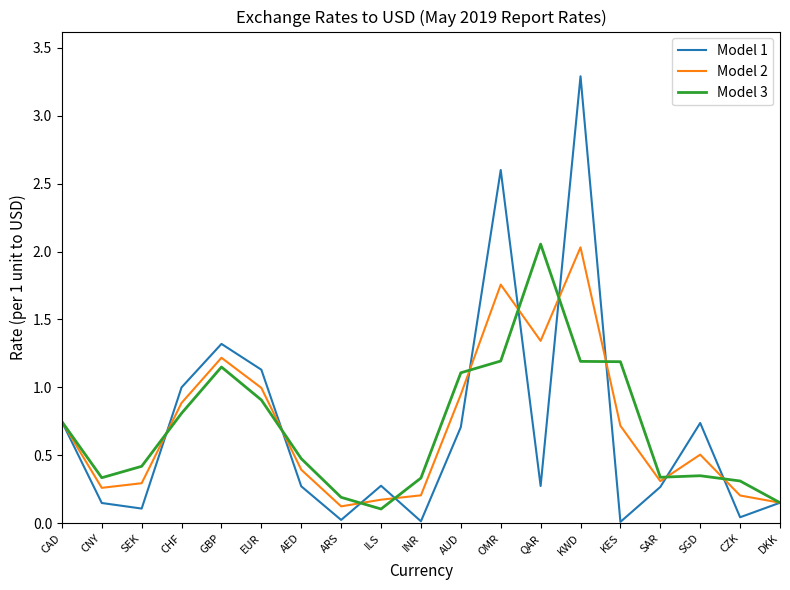

At which label does Model 2 reach its peak?

KWD